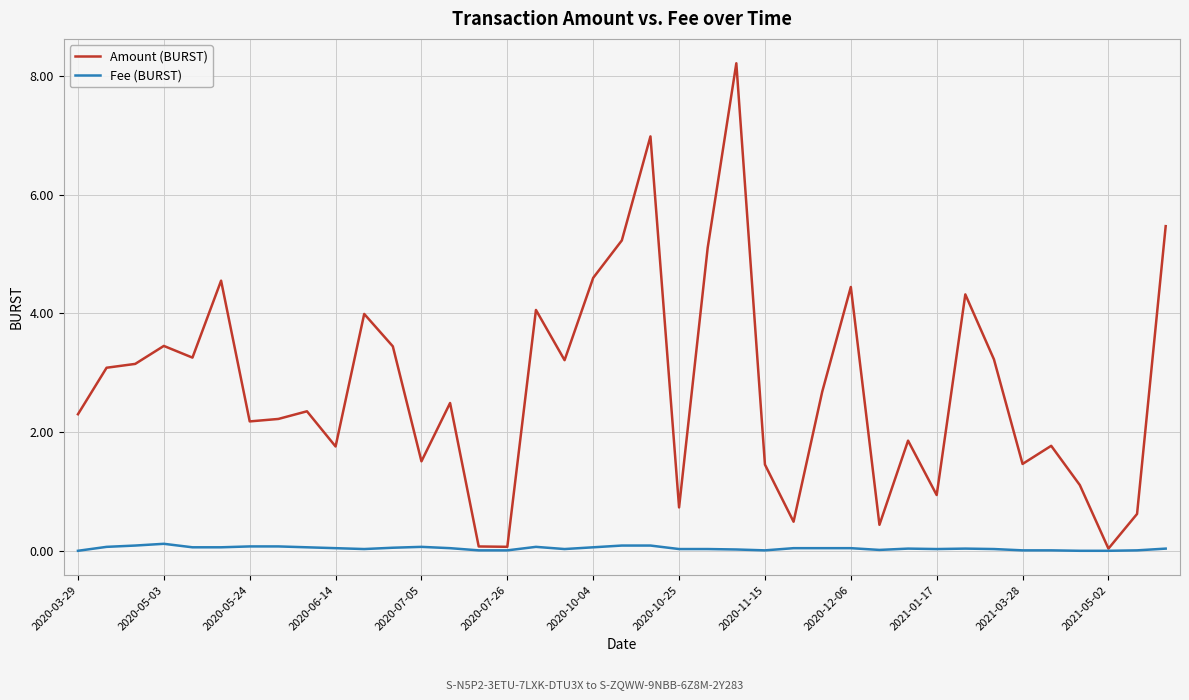

At how many categories does at least one series exceed 6?

2